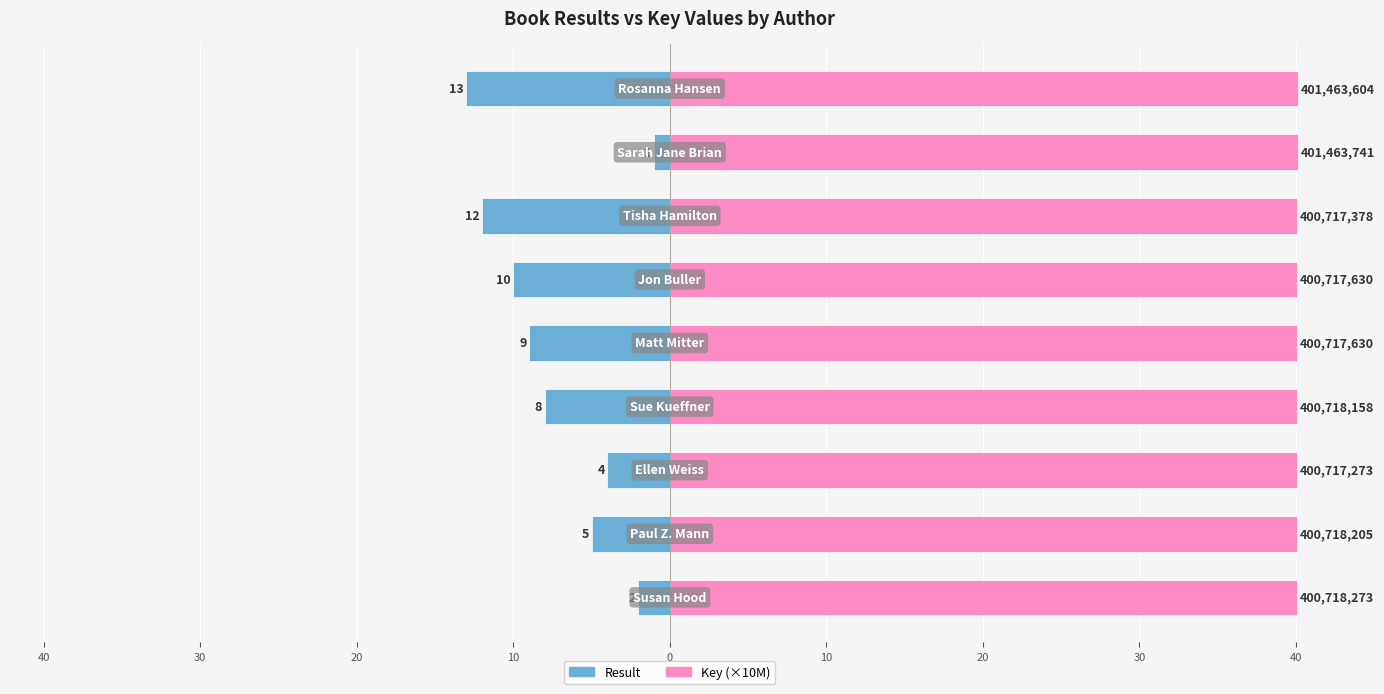

Reading left to right, extract all data points from this chart.

Result: 50=-2.0	40=-5.0	30=-4.0	20=-8.0	10=-9.0	0=-10.0	10=-12.0	20=-1.0	30=-13.0
Key (×10M): 50=40.1	40=40.1	30=40.1	20=40.1	10=40.1	0=40.1	10=40.1	20=40.1	30=40.1